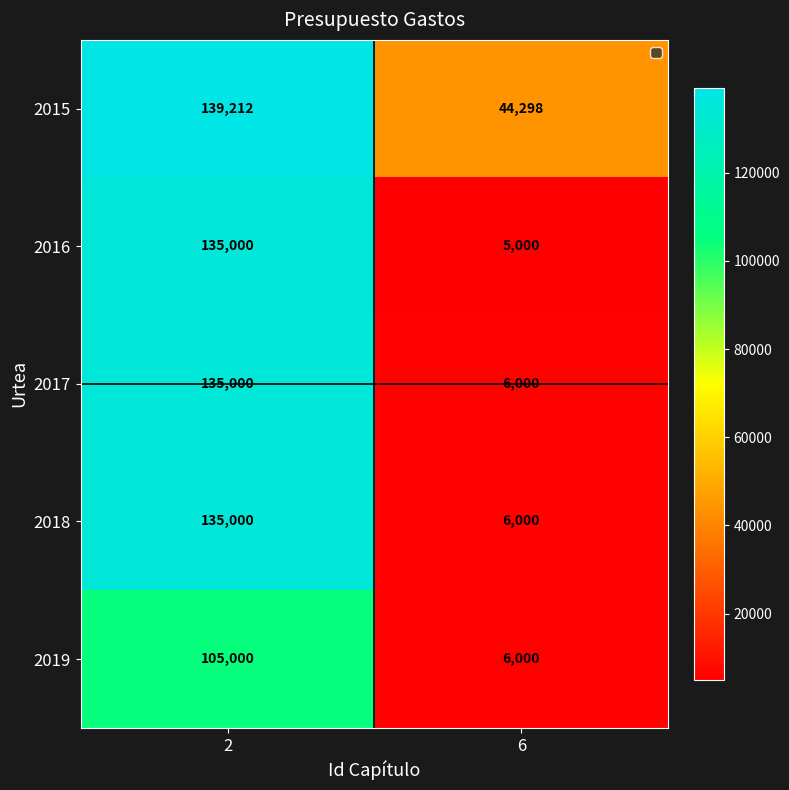

Rank the categories by 2016 value from lowest to highest.

6, 2